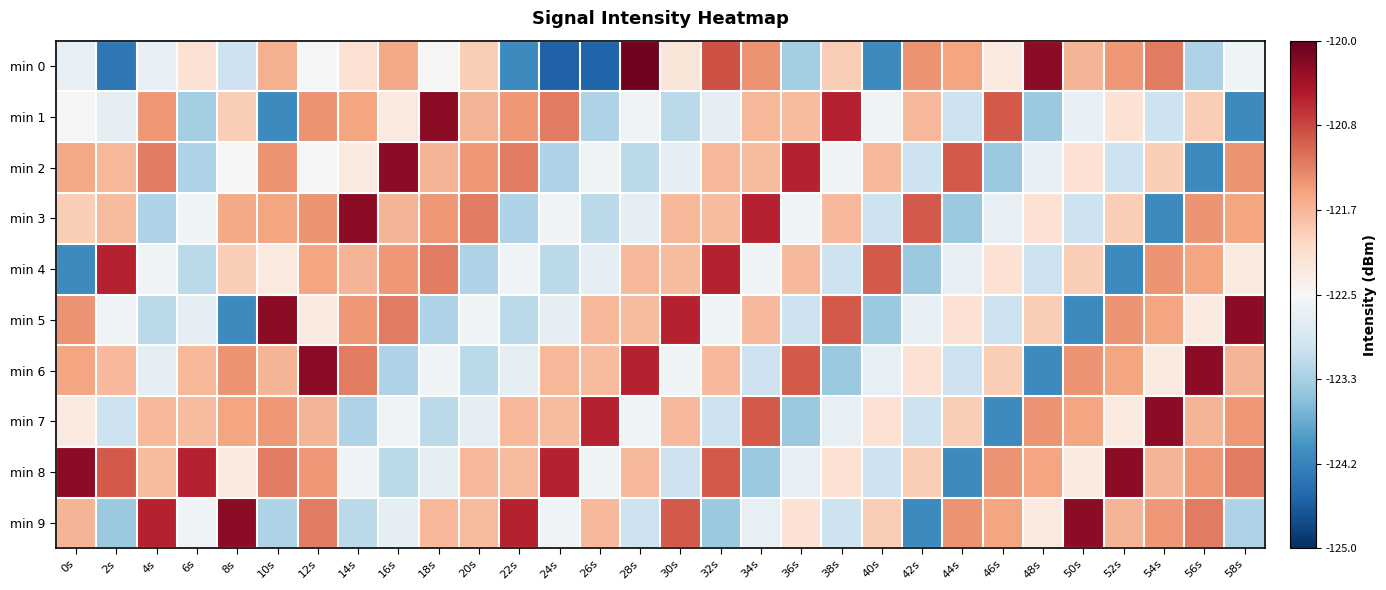

Which series changed the most between 8s and 48s?

min 0